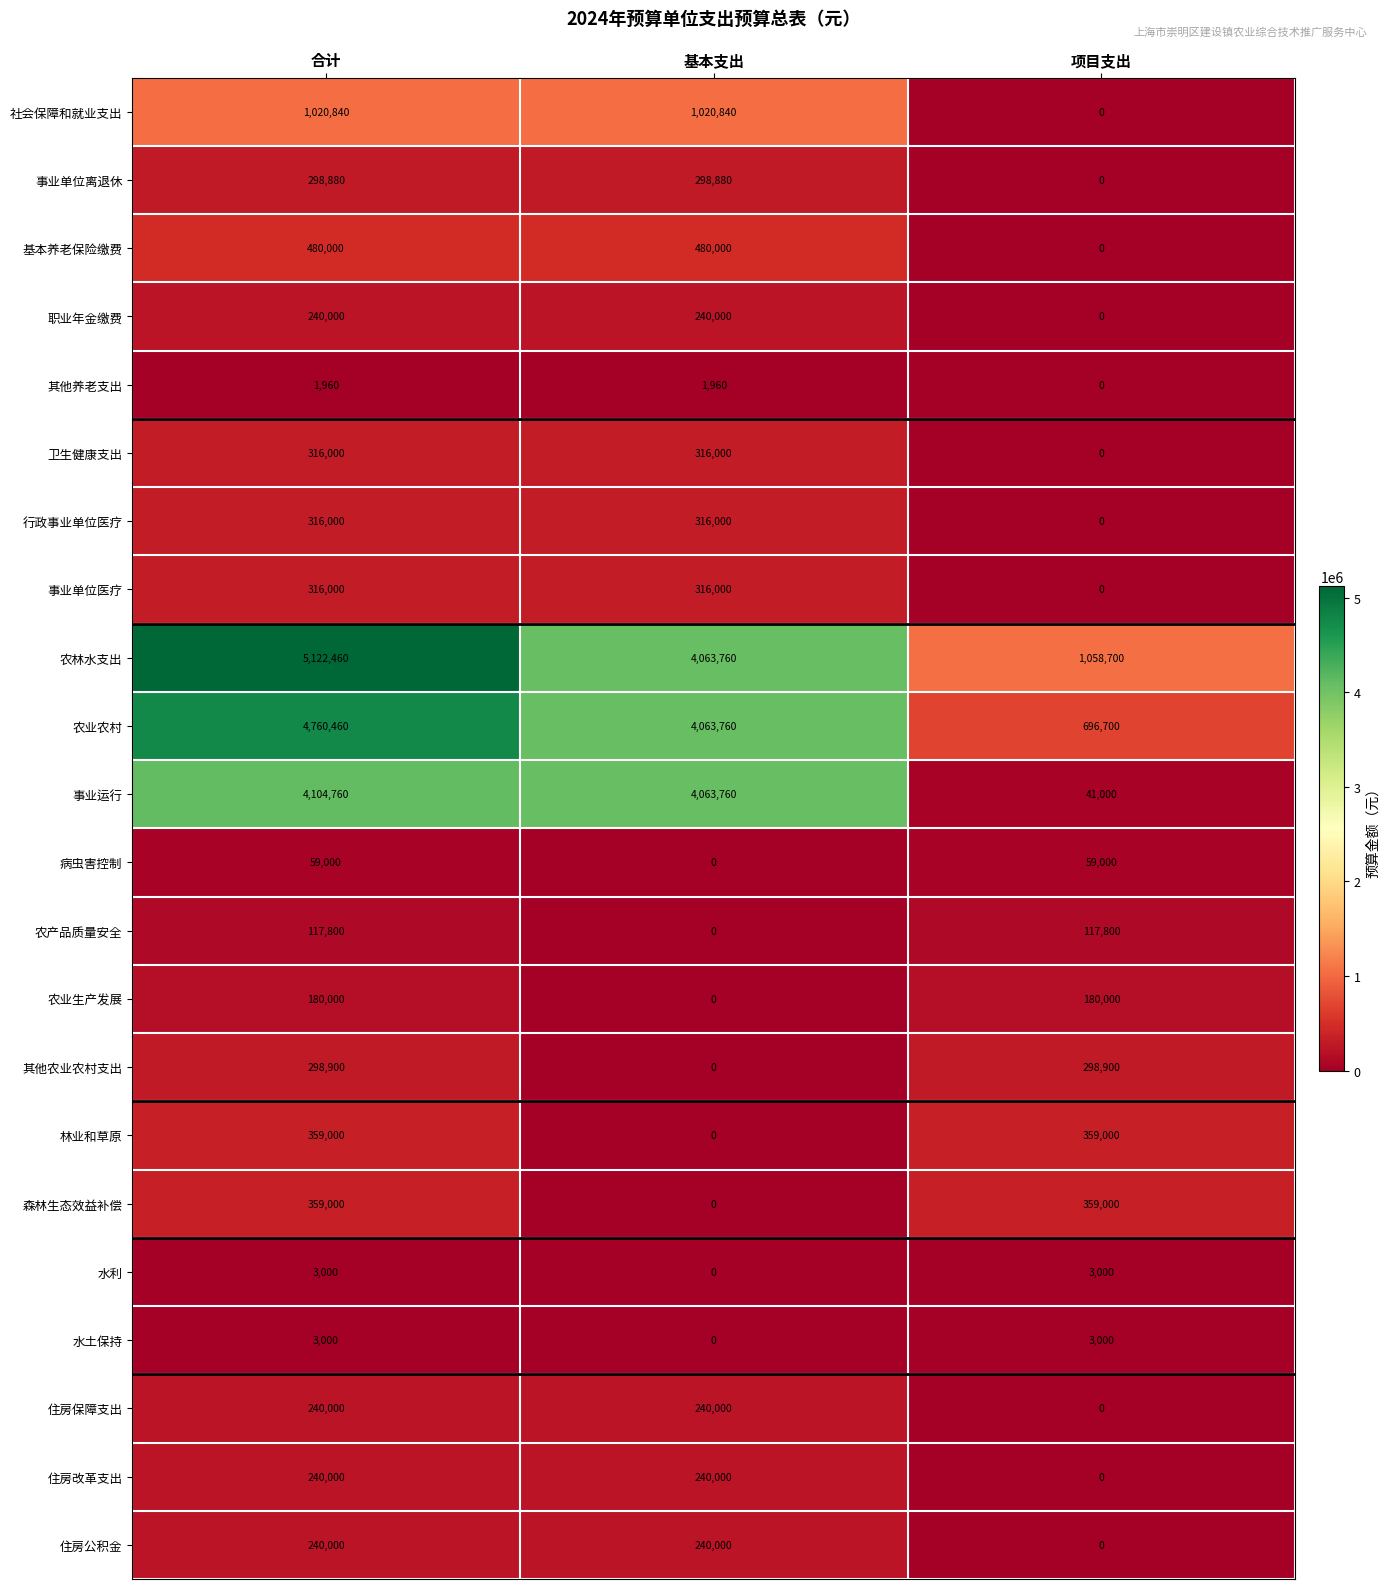

What is the maximum value shown in the chart?

5122460